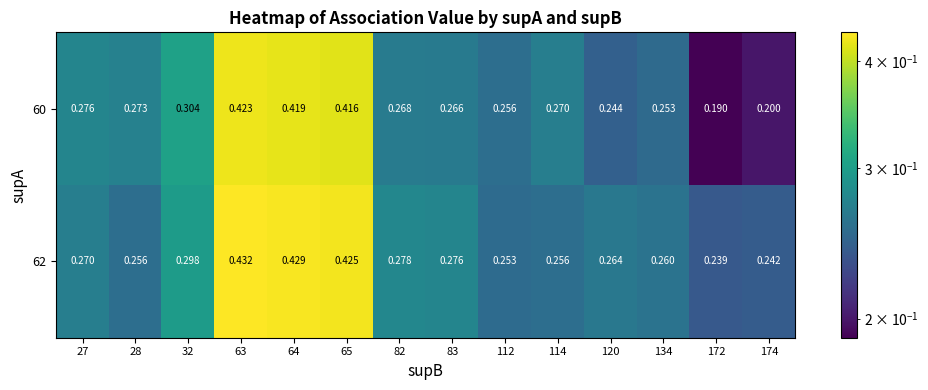

Which series has the largest total across all categories?

62